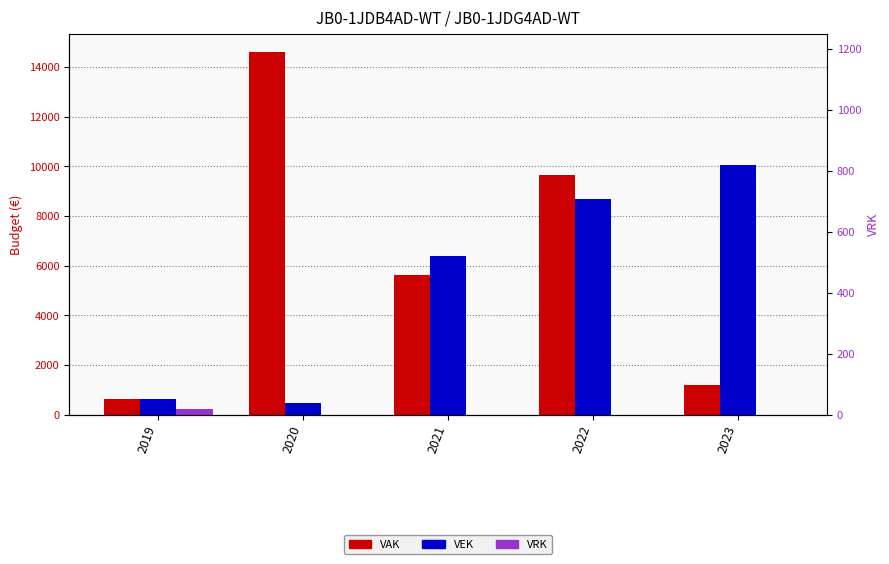

How many values in the VRK series exceed 0?

1